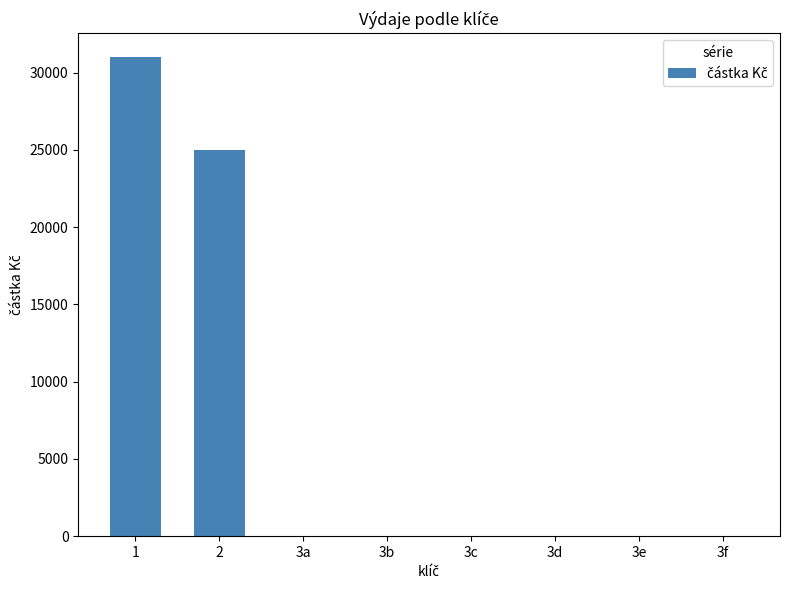

Reading left to right, list all the values displayed in this chart.

31000	25000	0	0	0	0	0	0